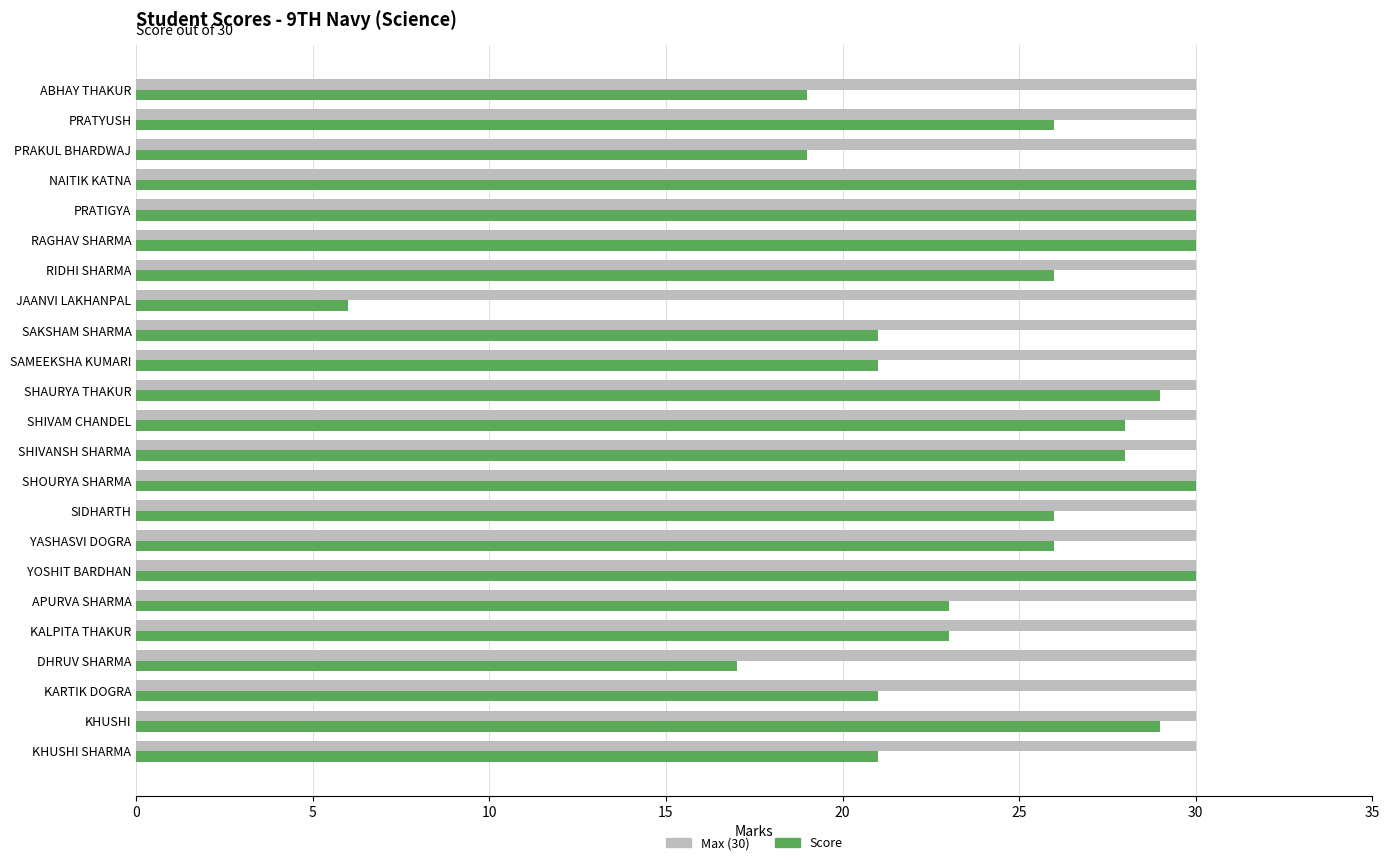

What is the total value across all series at SIDHARTH?

56